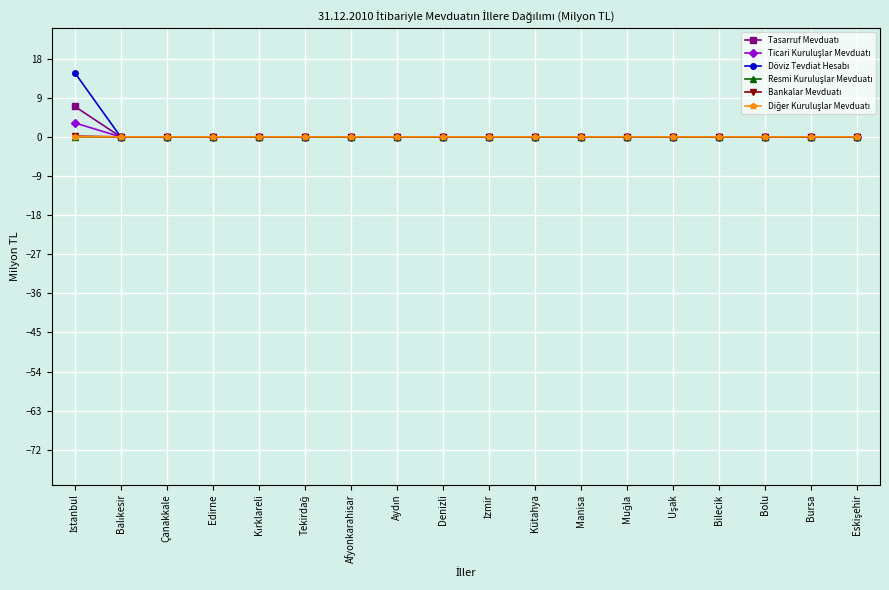

What is the label of the 16th point from the right?

Çanakkale